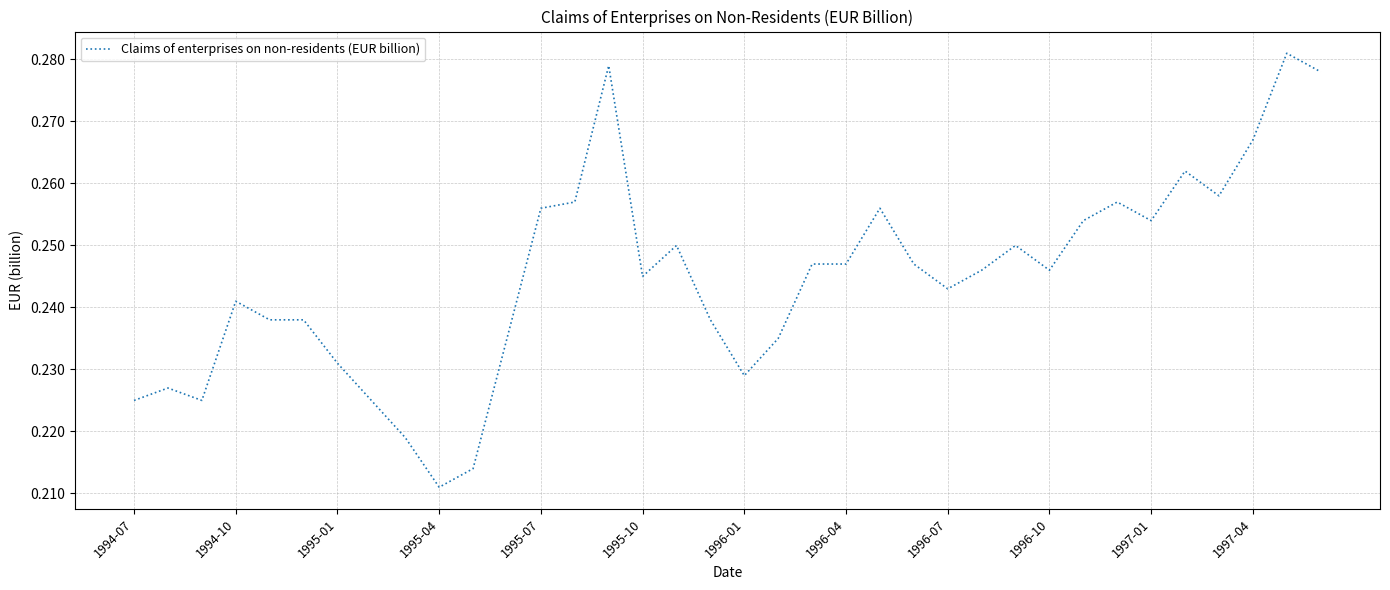

What is the value of the 17th point from the left?

0.2